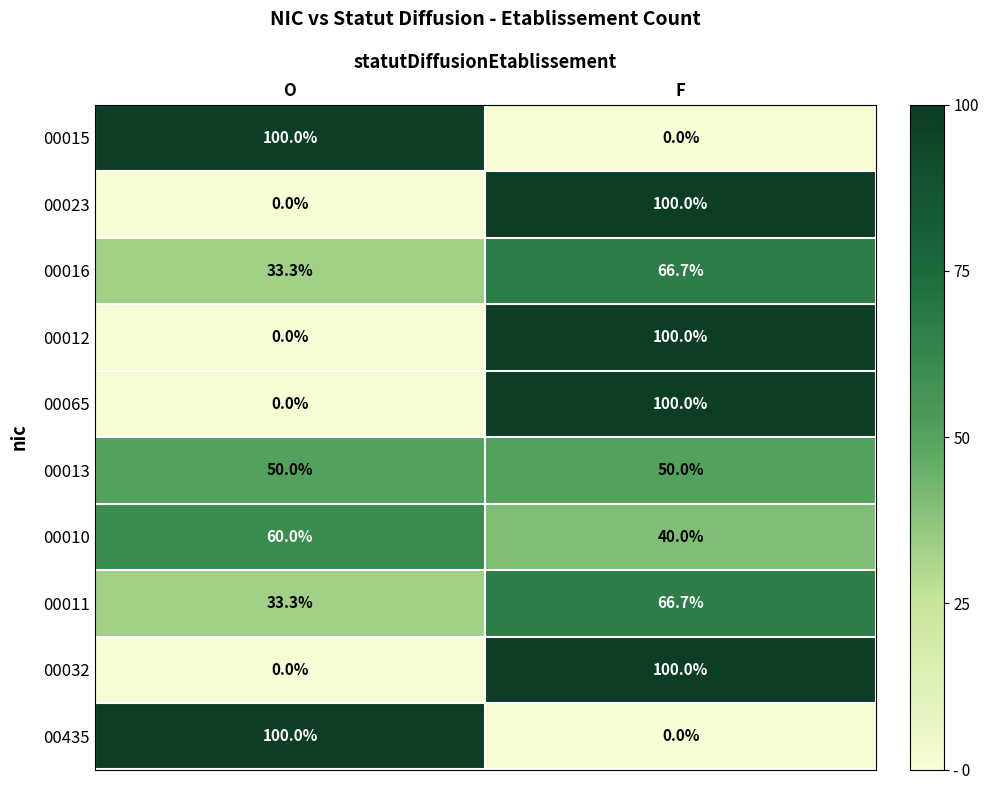

Reading right to left, what are all the values shown in this chart?

00015: 0.0	100.0
00023: 100.0	0.0
00016: 66.7	33.3
00012: 100.0	0.0
00065: 100.0	0.0
00013: 50.0	50.0
00010: 40.0	60.0
00011: 66.7	33.3
00032: 100.0	0.0
00435: 0.0	100.0